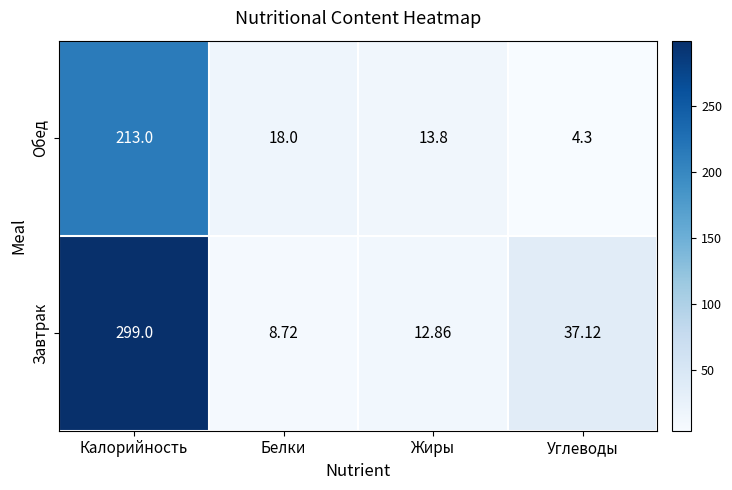

How many categories are shown in the chart?

4